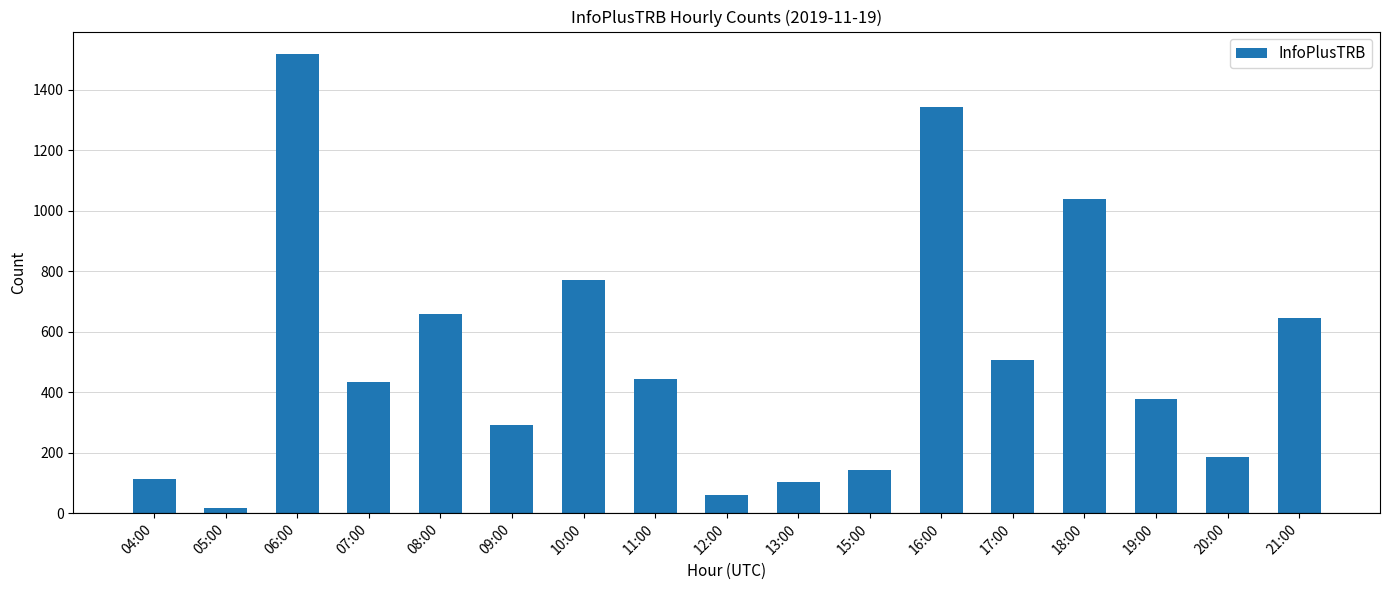

What is the ratio of the value at 09:00 to the value at 05:00?

16.1